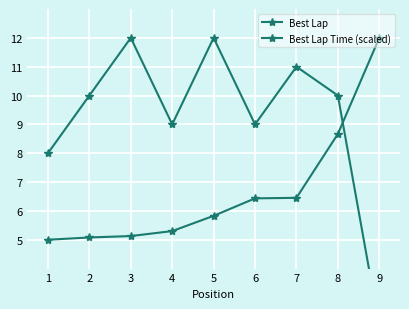

Where is Best Lap nearest to the value 7?

1